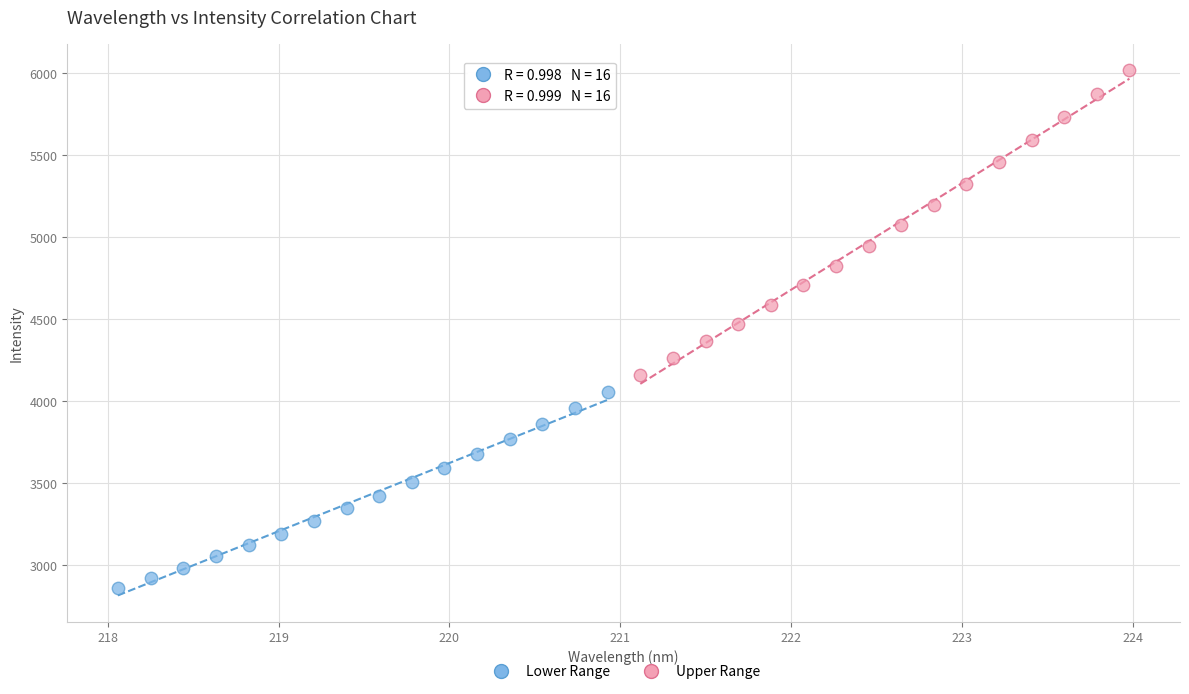

Which series contains the lowest Y value?

Lower Range